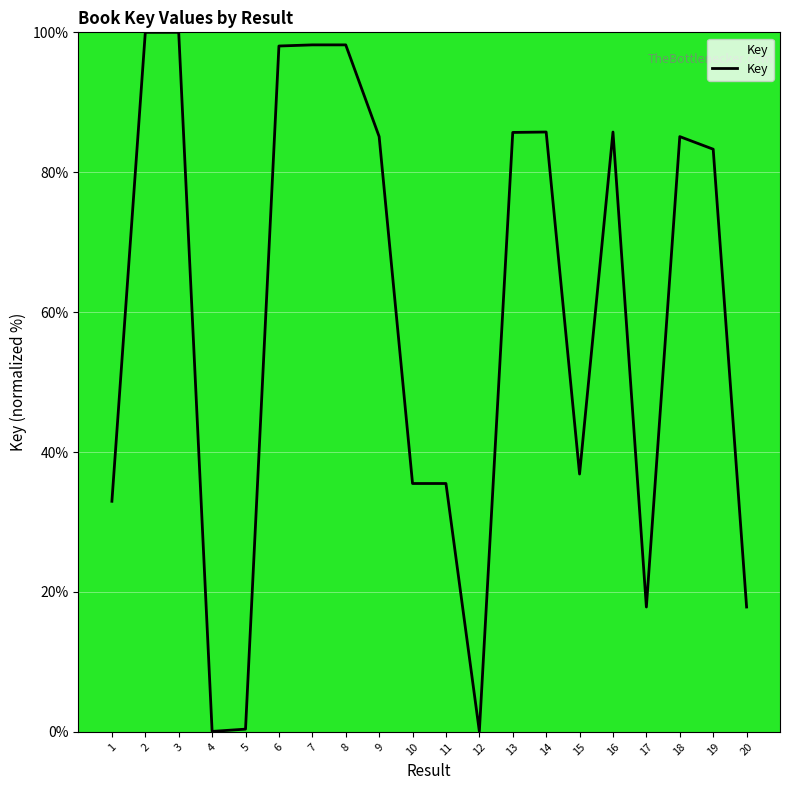

At which label is the value closest to 50?

15